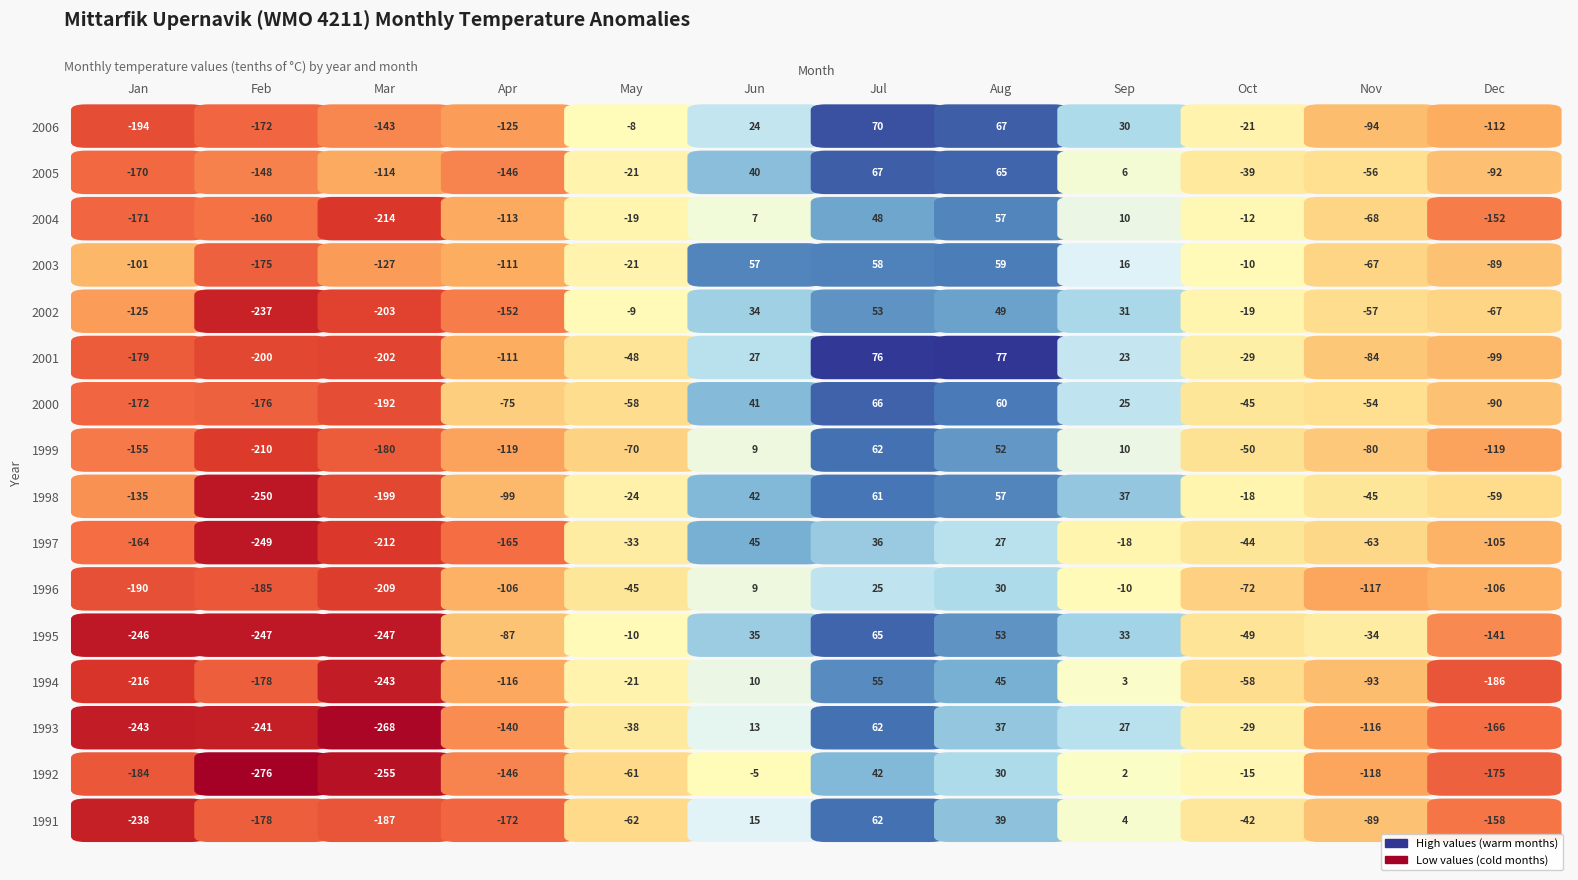

At Jan, list the series in order from largest to smallest.

2003, 2002, 1998, 1999, 1997, 2005, 2004, 2000, 2001, 1992, 1996, 2006, 1994, 1991, 1993, 1995